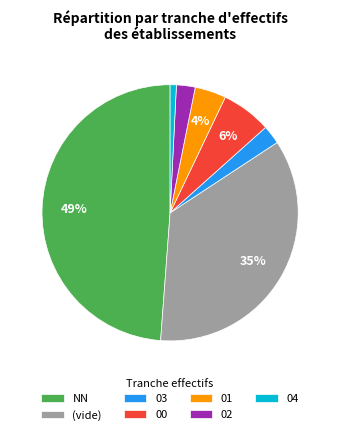

Between 01 and (vide), which is larger?

(vide)